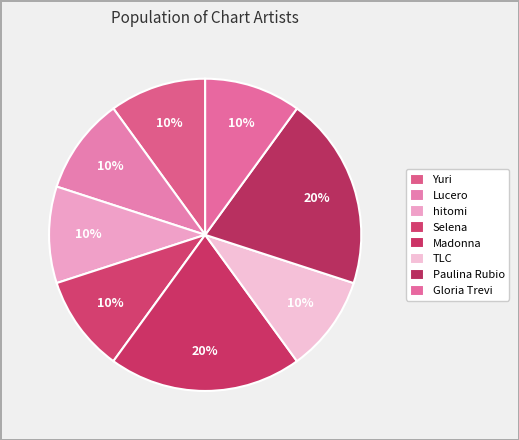

How many slices are in this pie chart?

8